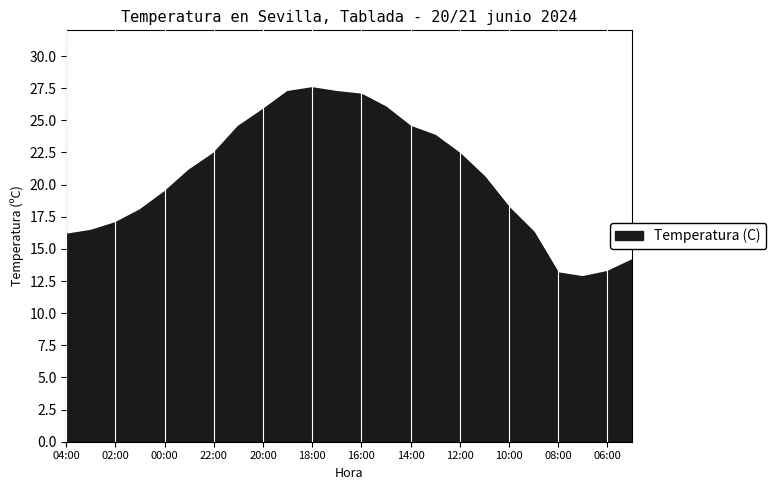

How many series are shown in this chart?

1